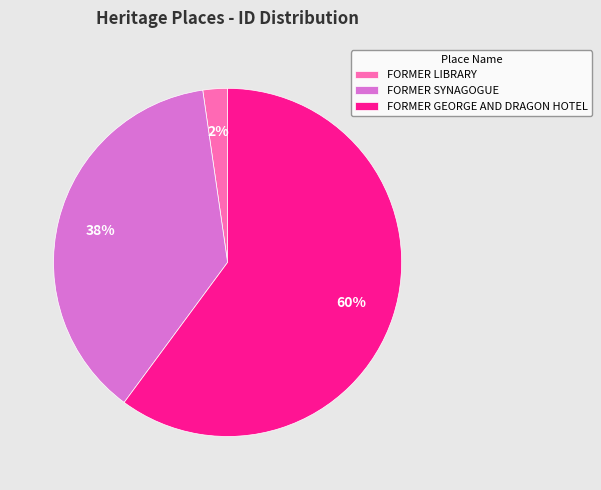

Is FORMER SYNAGOGUE the majority of the pie?

No